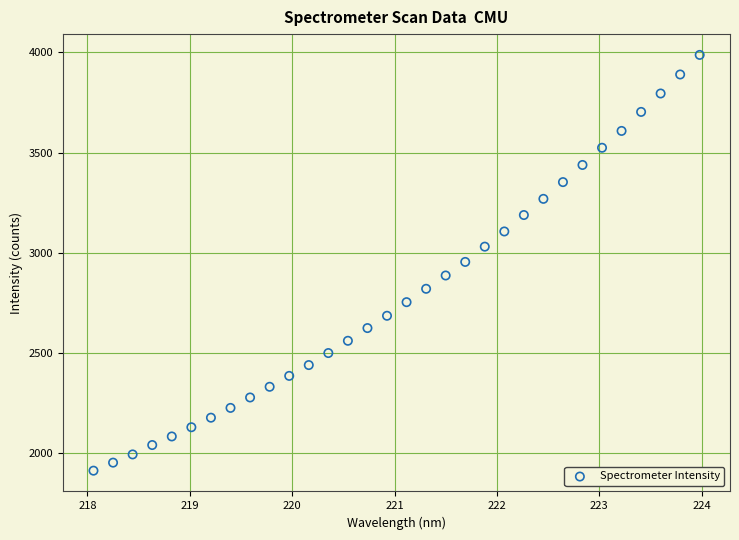

What is the range of Y values (max minus min)?

2075.5